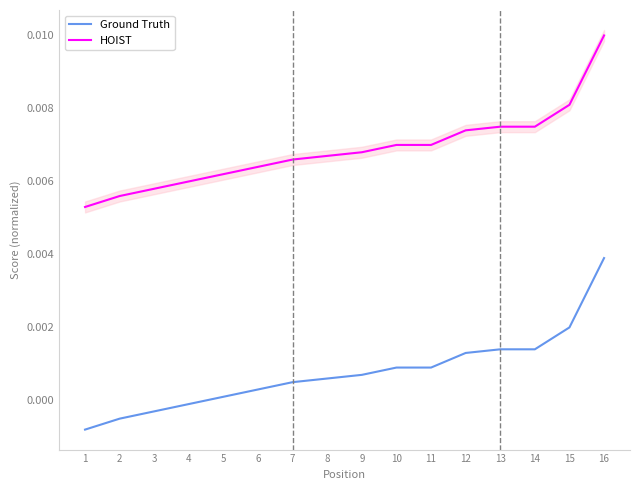

Between 4 and 5, which series saw the biggest shift?

Ground Truth